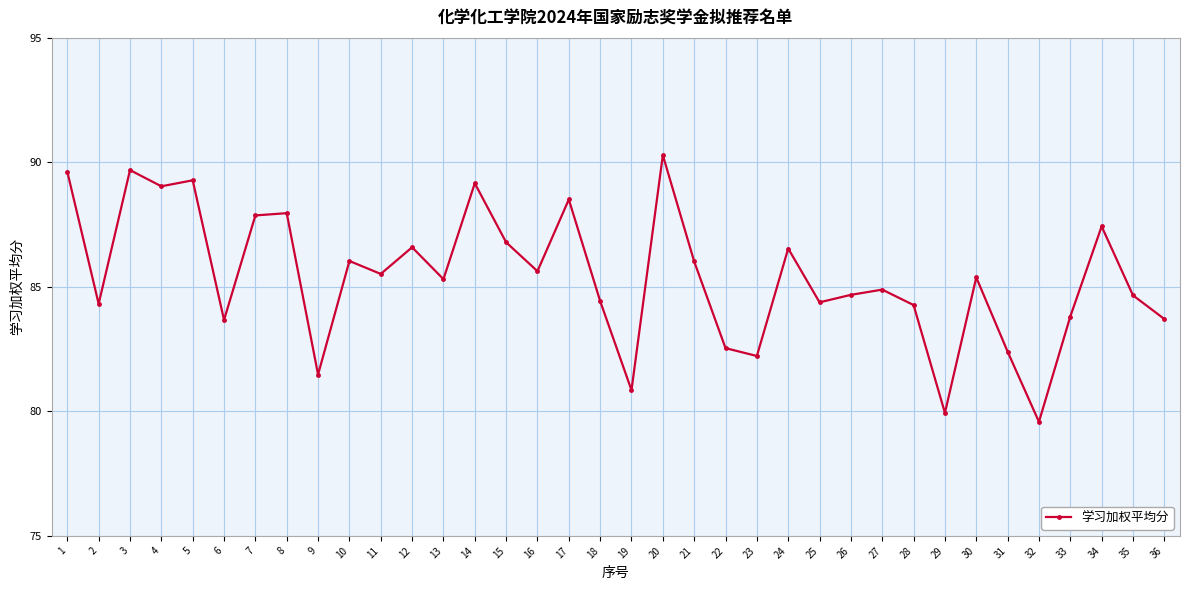

Where is the first local minimum?

2